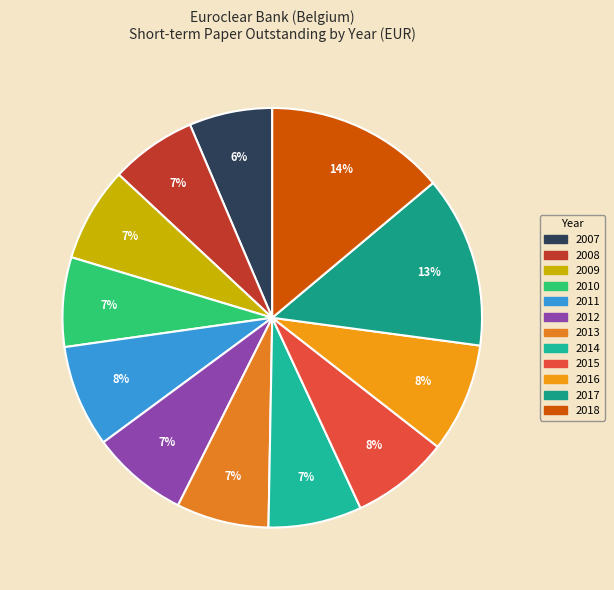

True or false: 2017 accounts for 20% of the total.

False